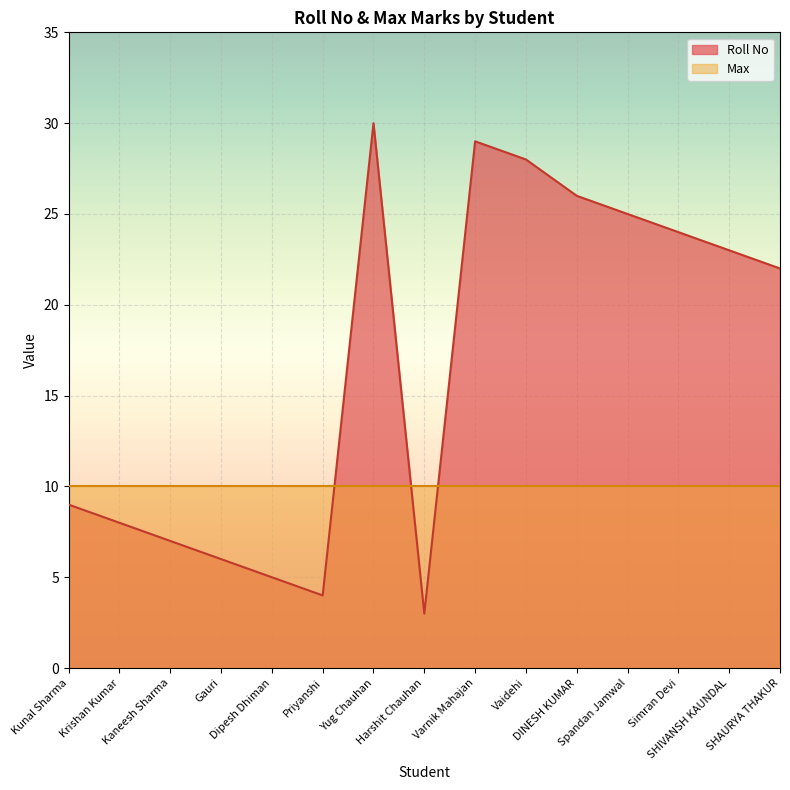

The value at Krishan Kumar is 11. True or false?

False